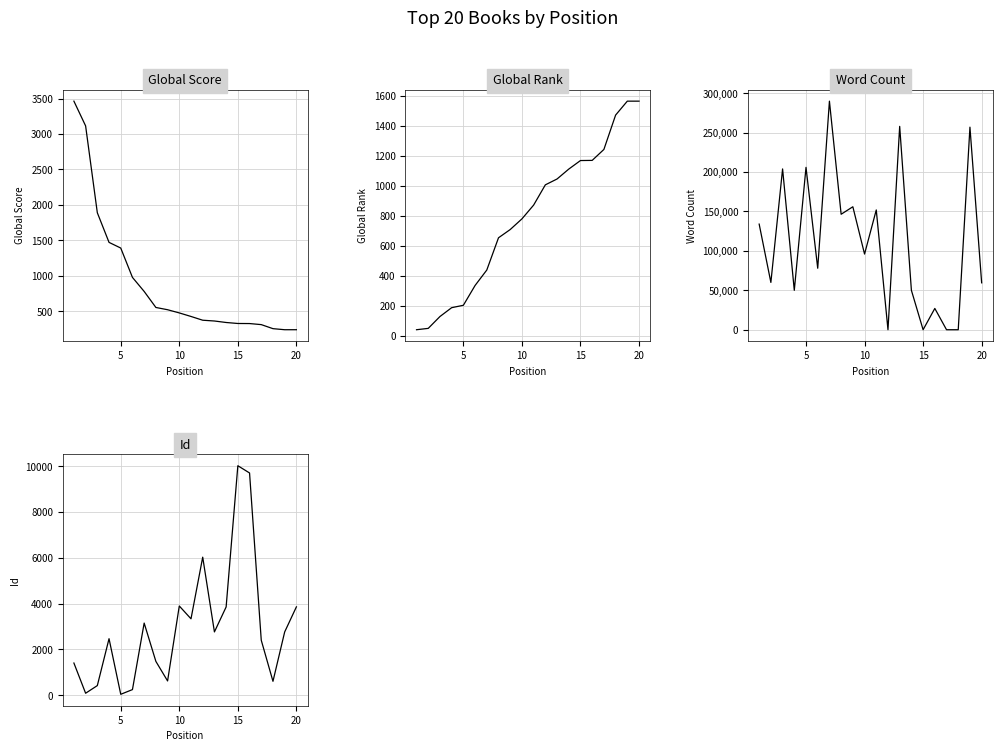

After their last crossing, which series has the higher values: Global Score or Word Count?

Word Count